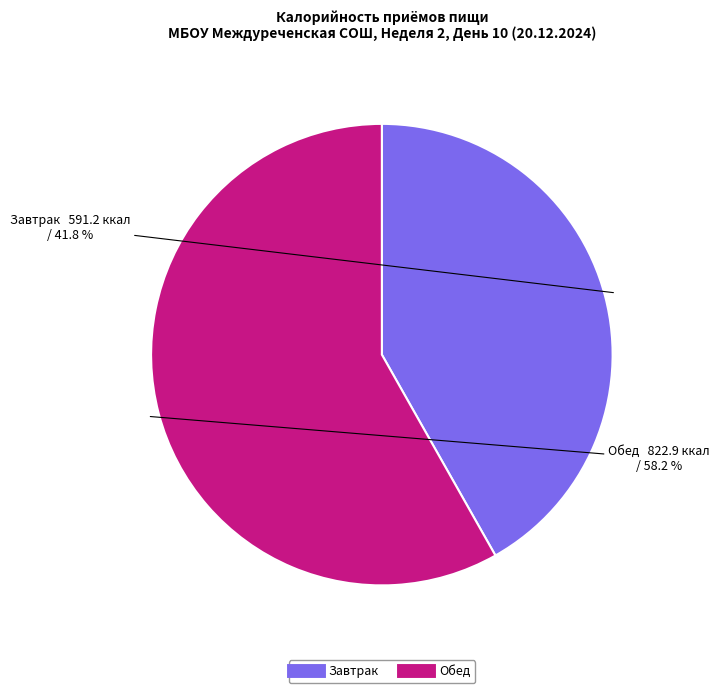

Rank the categories by value from highest to lowest.

Обед, Завтрак